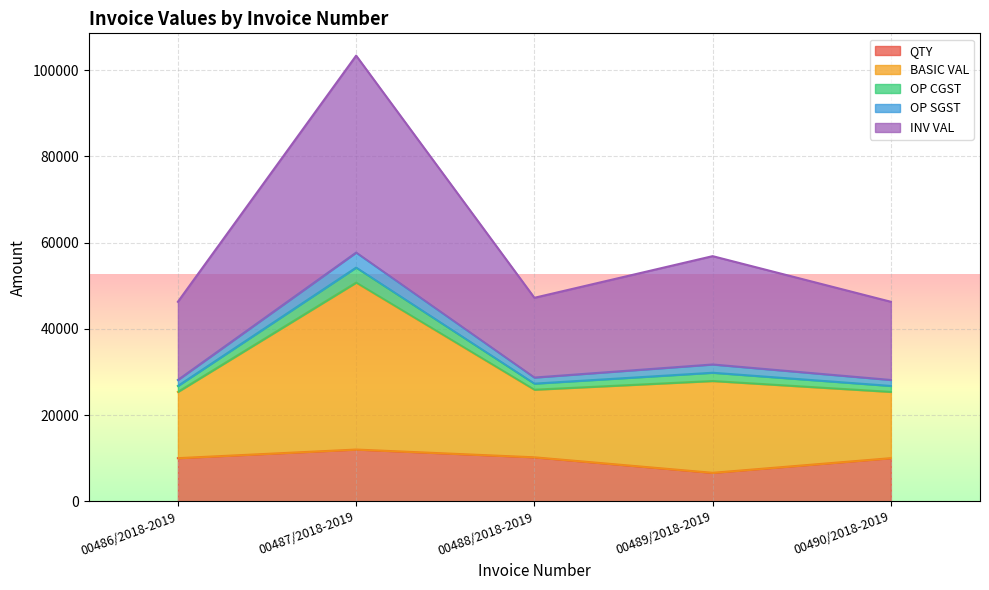

How many values in the QTY series are below 10000?

1